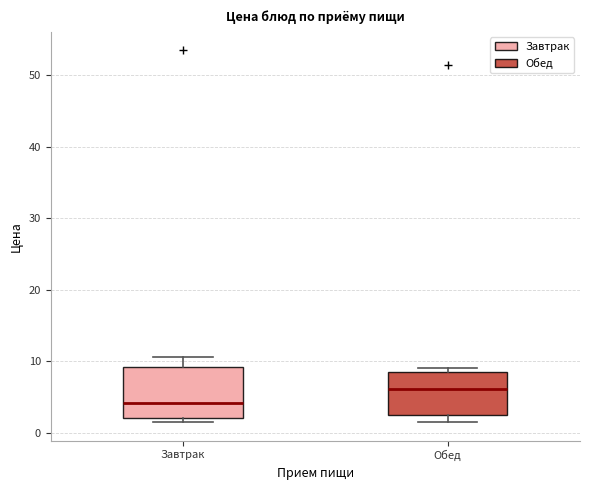

Reading left to right, read every box against the y-axis: the position of its median line, the range the box covers, and the ends of its whiskers. The values are not printed on the chart, so give them approximately, as read against the axis.

Завтрак: median 4, box 2 to 9, whiskers 2 (just below the box's lower edge) to 11
Обед: median 6, box 2 to 8, whiskers 2 (just below the box's lower edge) to 9